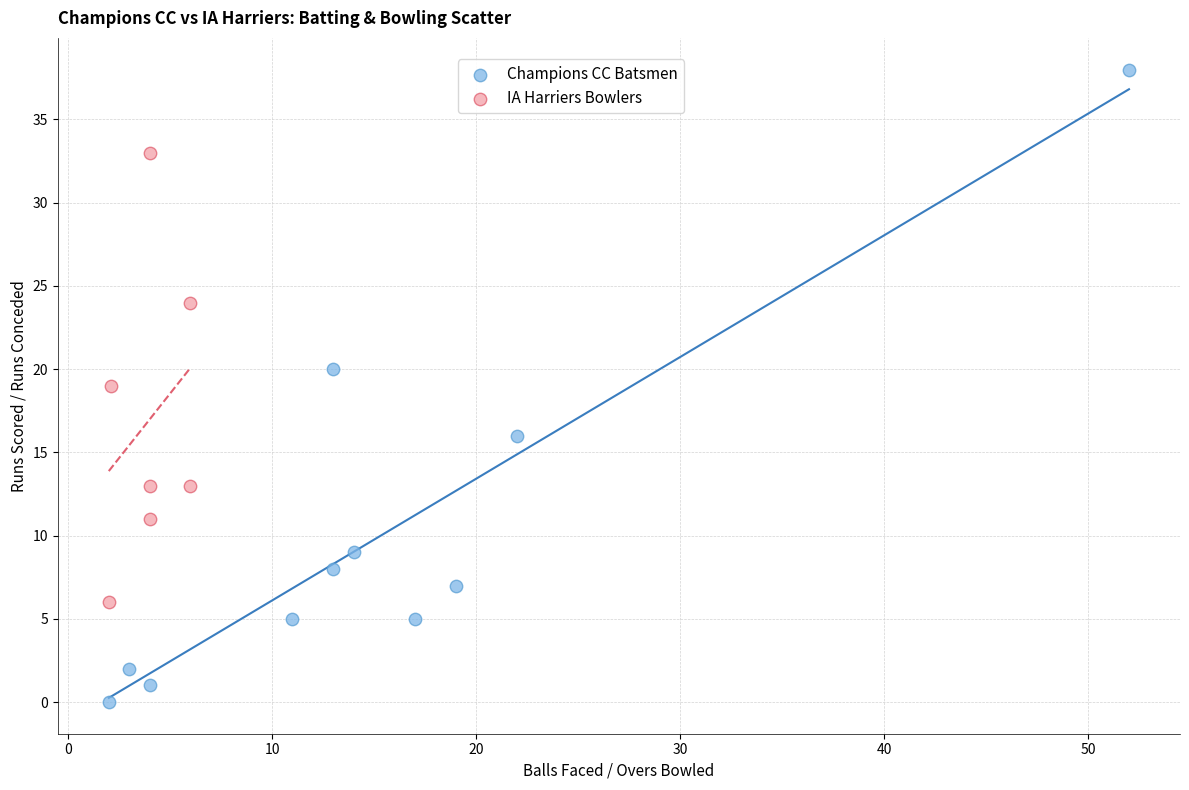

Which series contains the highest Y value?

Champions CC Batsmen